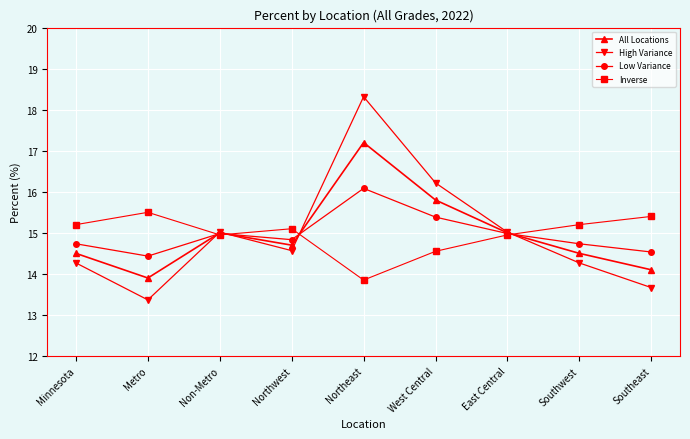

What are all the series names shown in the legend?

All Locations, High Variance, Low Variance, Inverse